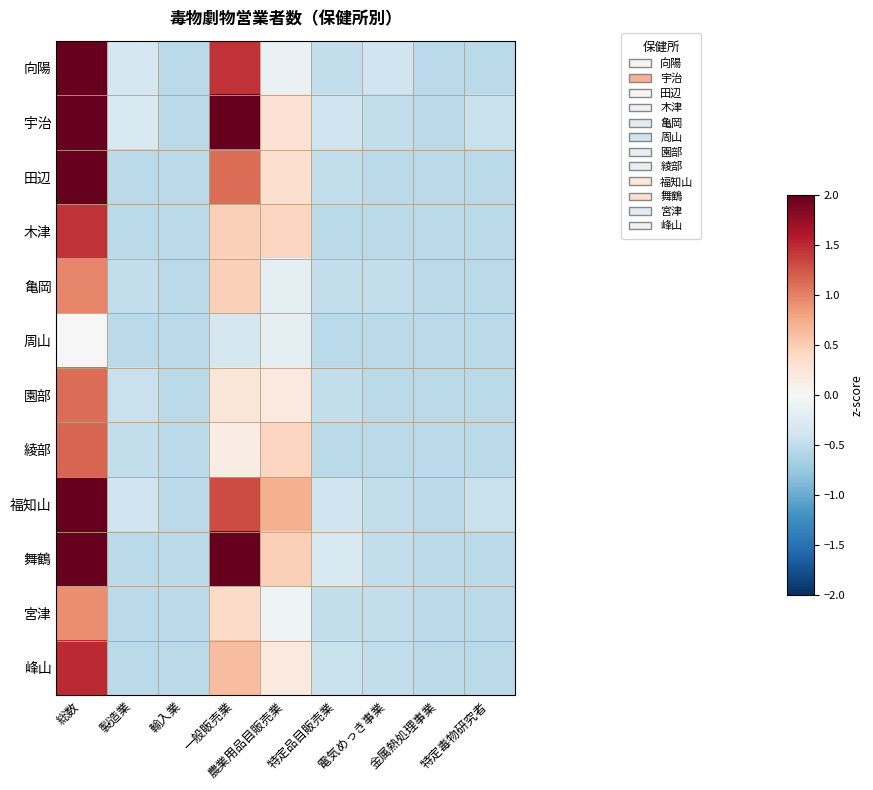

What is the total value across all series at 金属熱処理事業?

-6.5